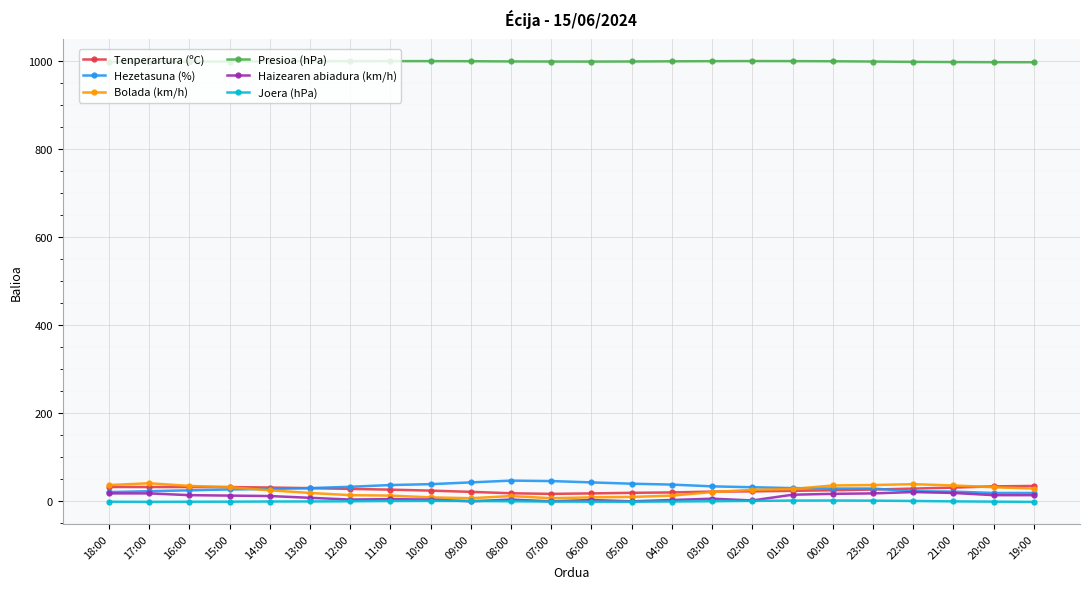

Does the chart display data point markers on the line(s)?

Yes